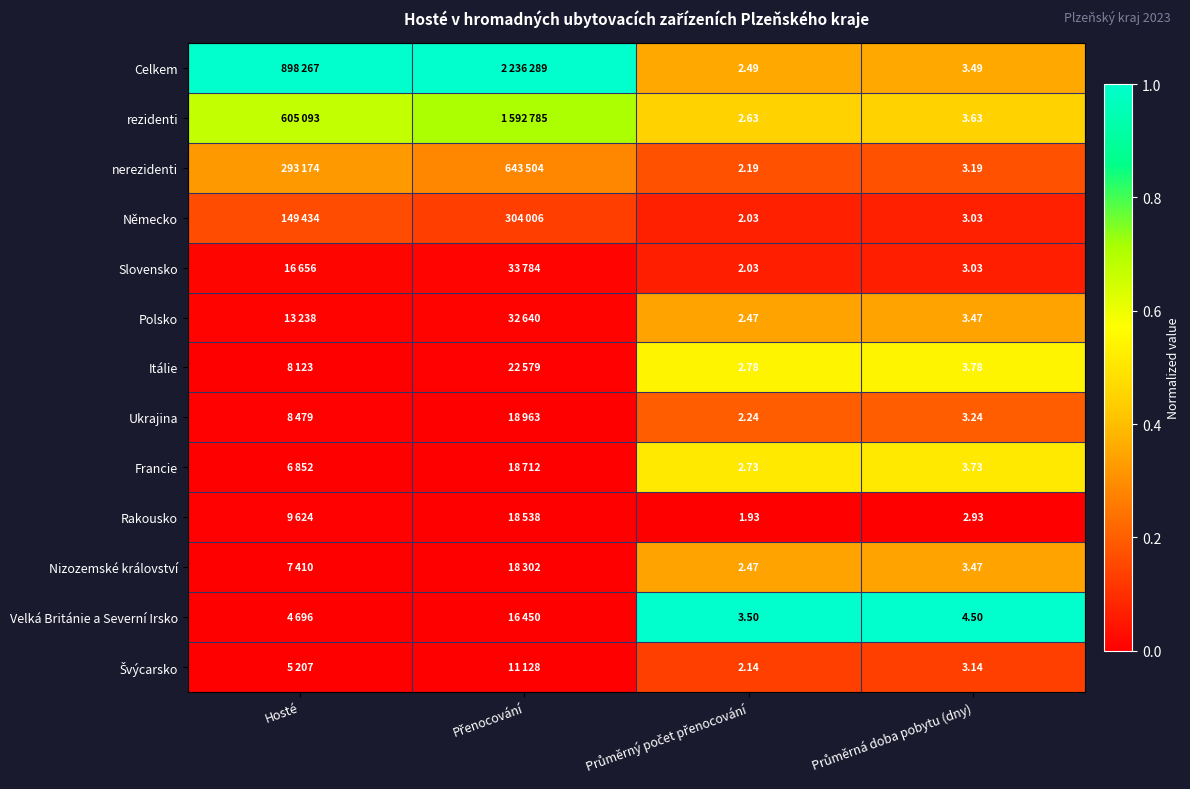

Count the number of categories in the chart.

4